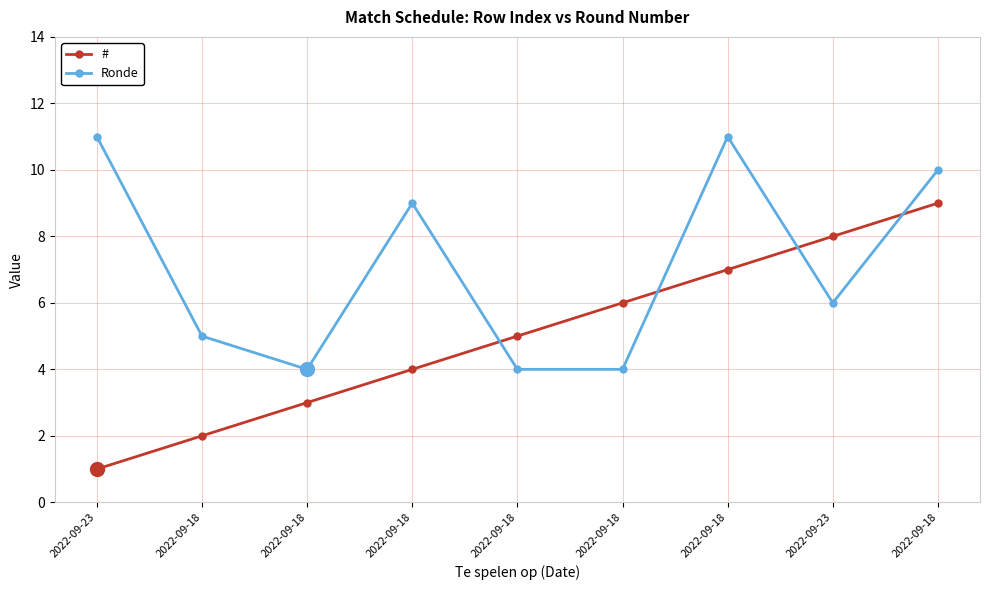

What are all the series names shown in the legend?

#, Ronde